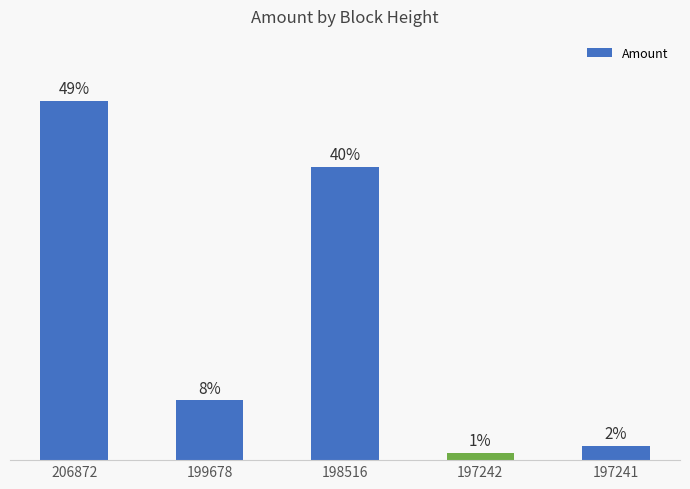

Rank the categories by value from lowest to highest.

197242, 197241, 199678, 198516, 206872